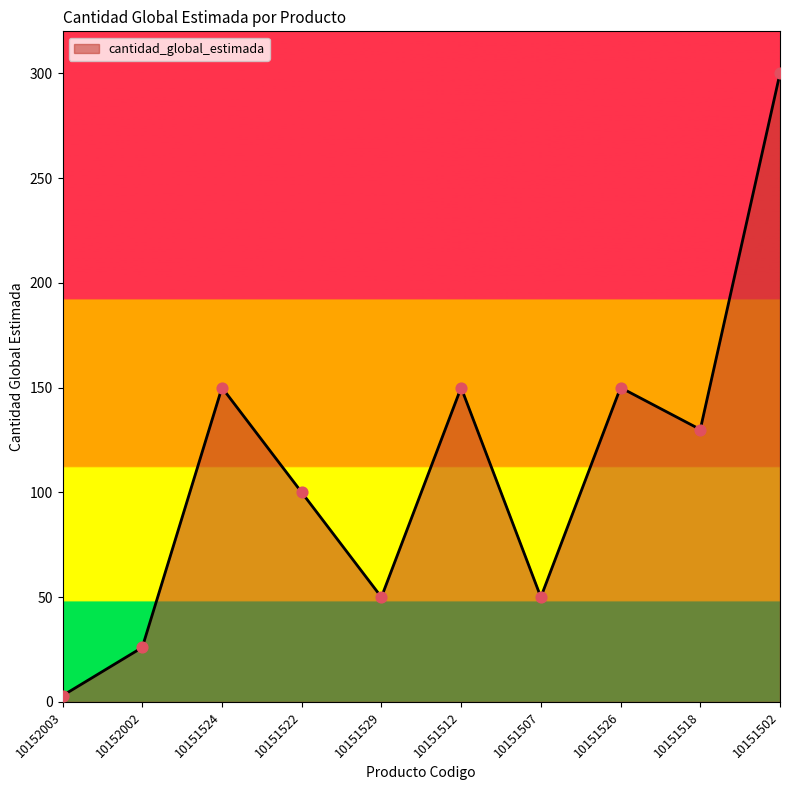

Which has a higher value, 10151518 or 10151526?

10151526